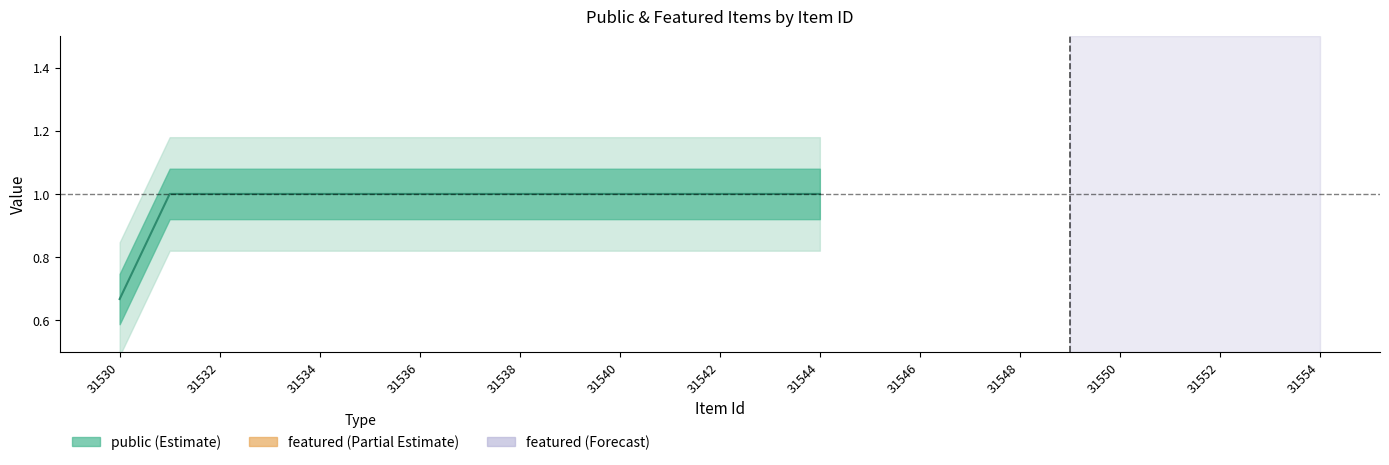

True or false: public has more than 0 interior local peaks.

False